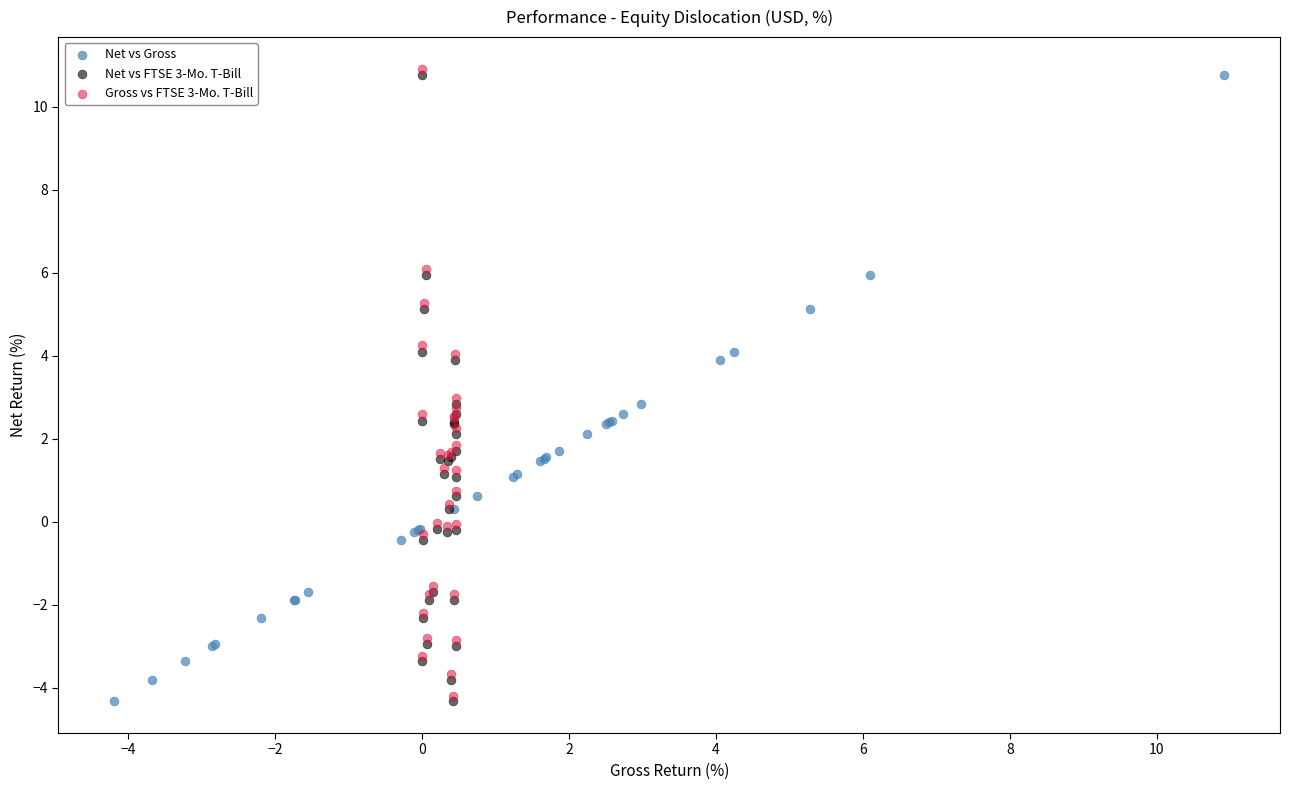

Which series has the largest Y range (max minus min)?

Gross vs FTSE 3-Mo. T-Bill